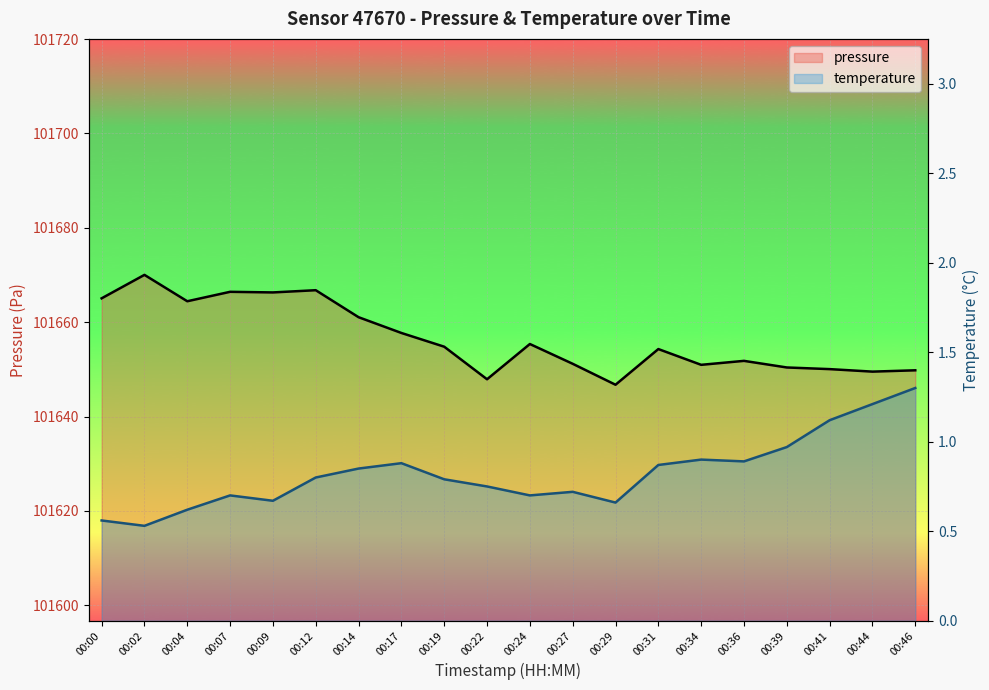

True or false: temperature and pressure cross at least once.

False